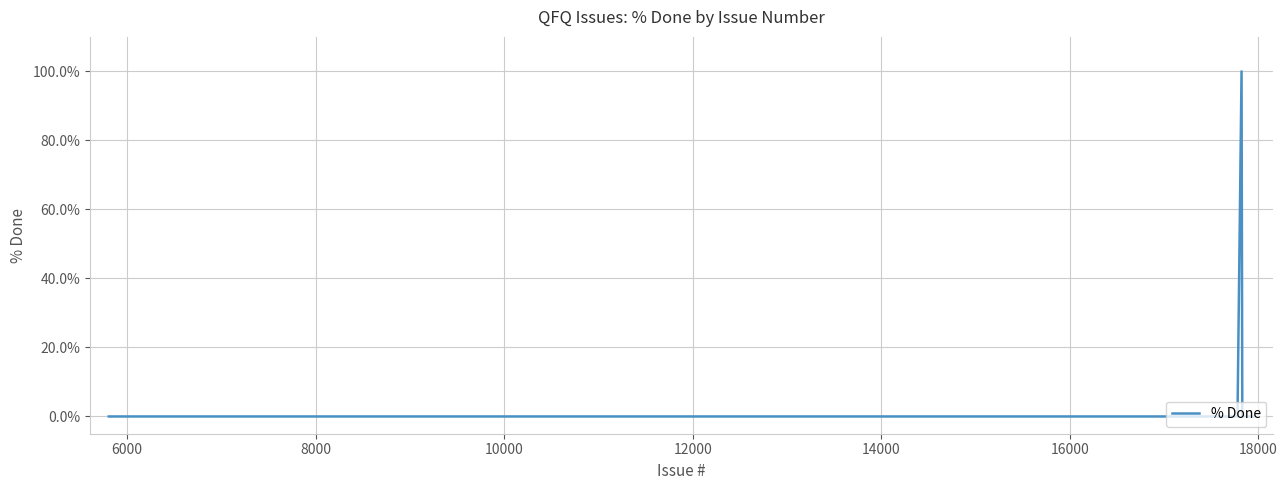

What is the difference between the maximum and minimum values?

100